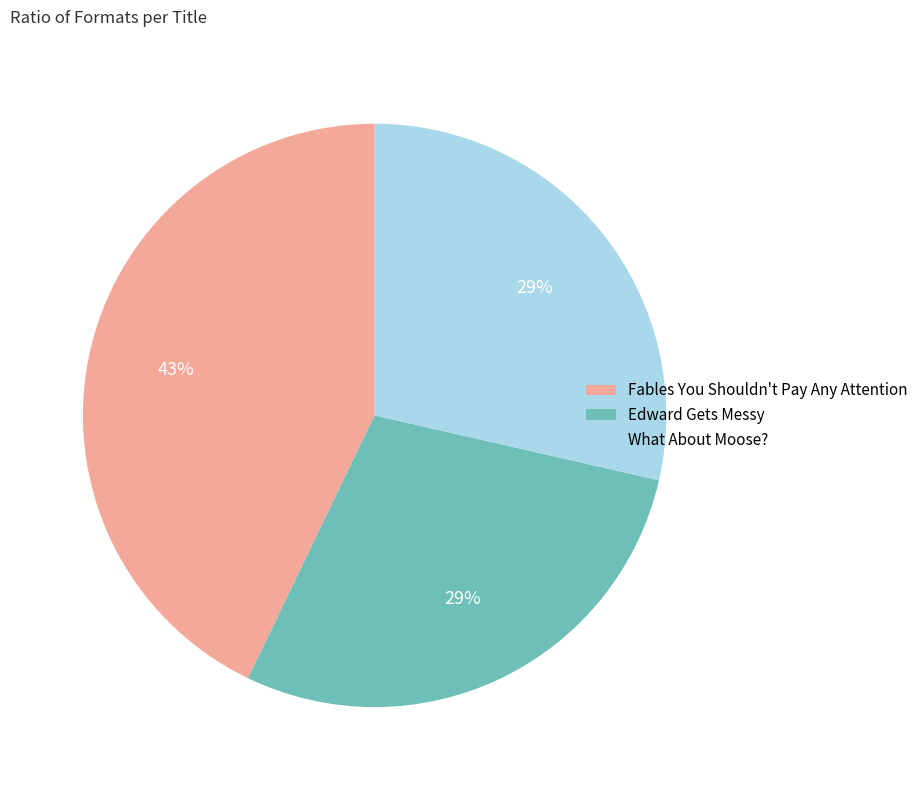

Is there a majority slice in this chart?

No